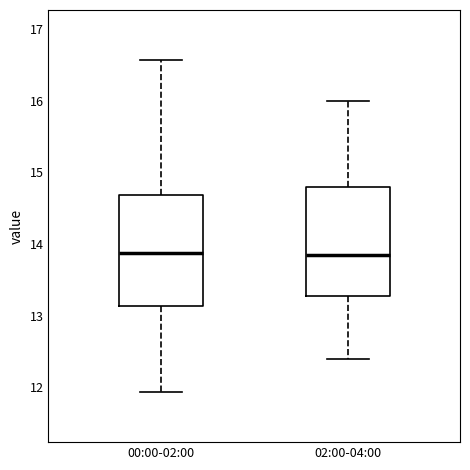

Reading left to right, transcribe this box plot: for each box, give where its median line is, the range the box spans, and where its two whiskers end, as read against the y-axis. The values are not printed on the chart, so give them approximately, as read against the axis.

00:00-02:00: median 13.9, box 13.1 to 14.7, whiskers 11.9 to 16.6
02:00-04:00: median 13.9, box 13.3 to 14.8, whiskers 12.4 to 16.0